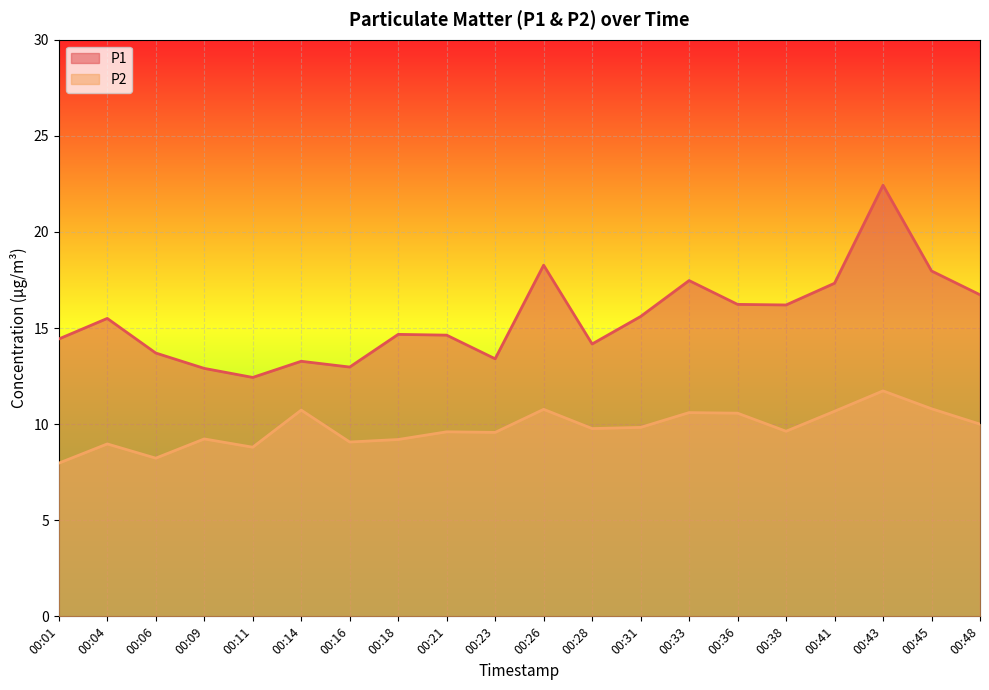

List the series in order of their overall mean, highest first.

P1, P2